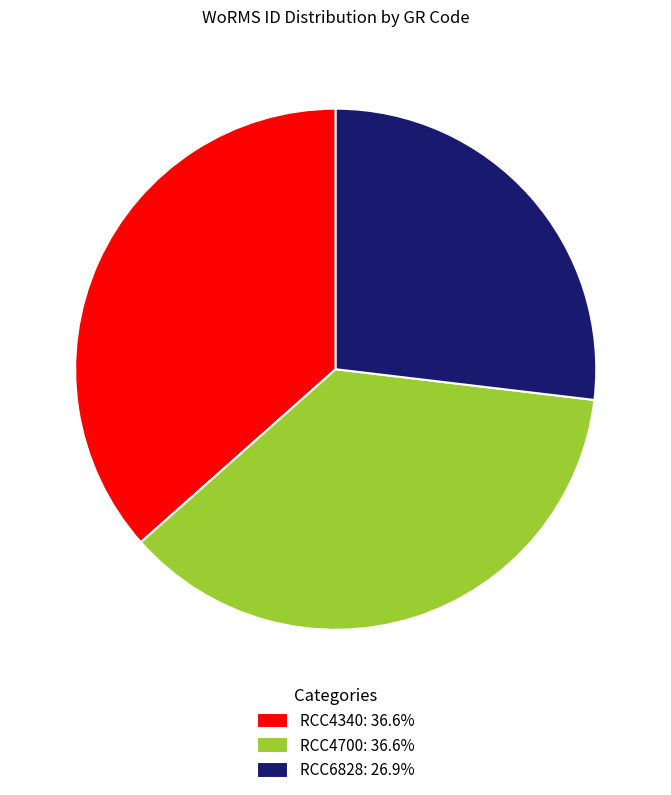

Does RCC4700: 36.6% account for over 50% of the chart?

No